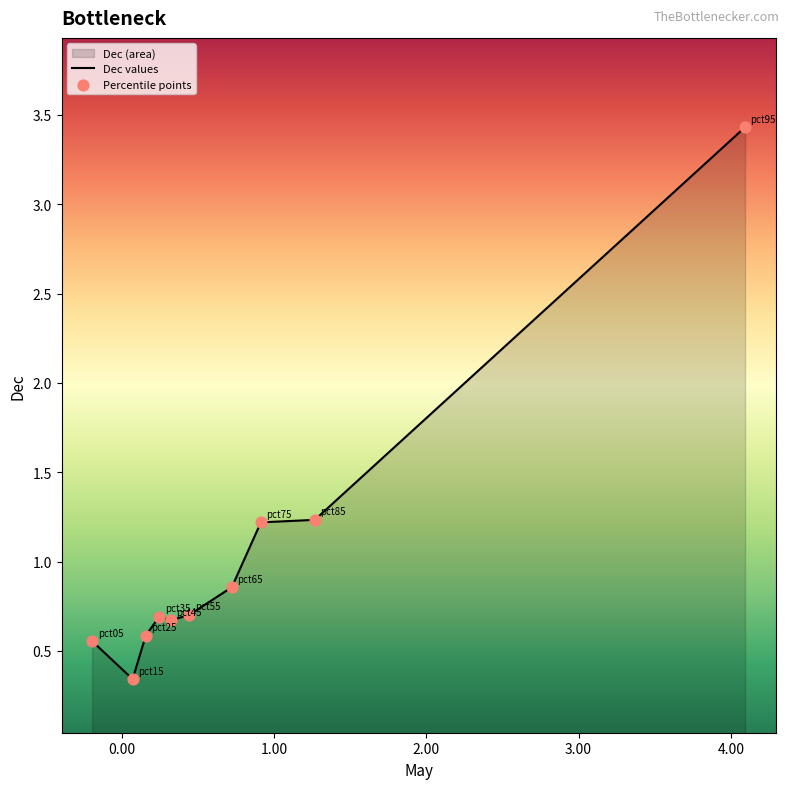

Which series reaches the minimum Y coordinate?

Dec values